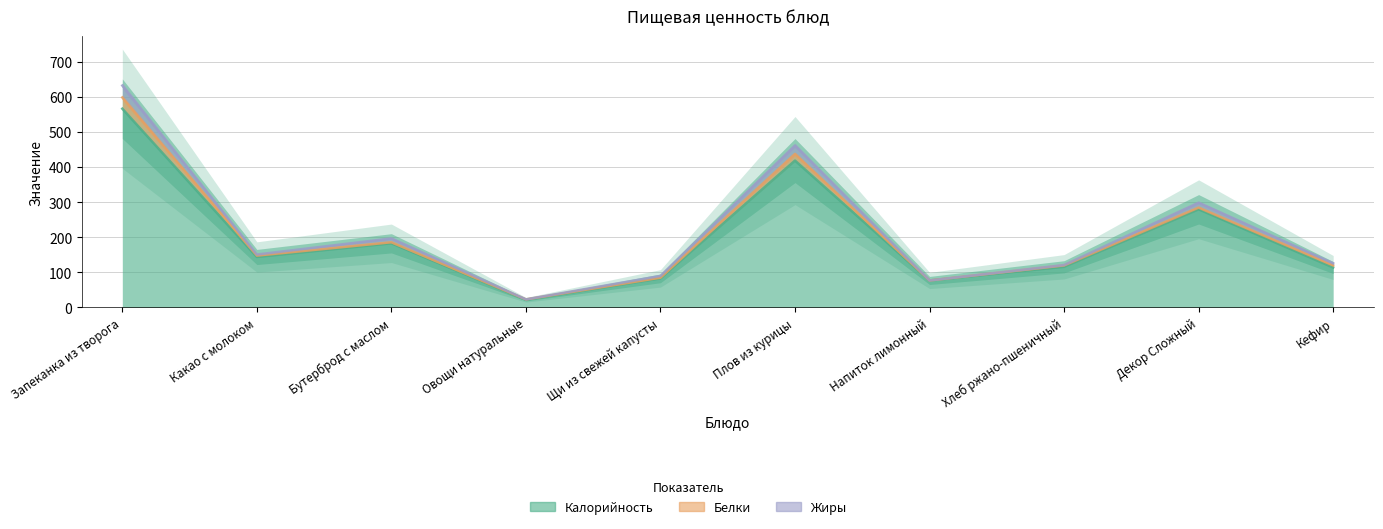

Count the number of categories in the chart.

10